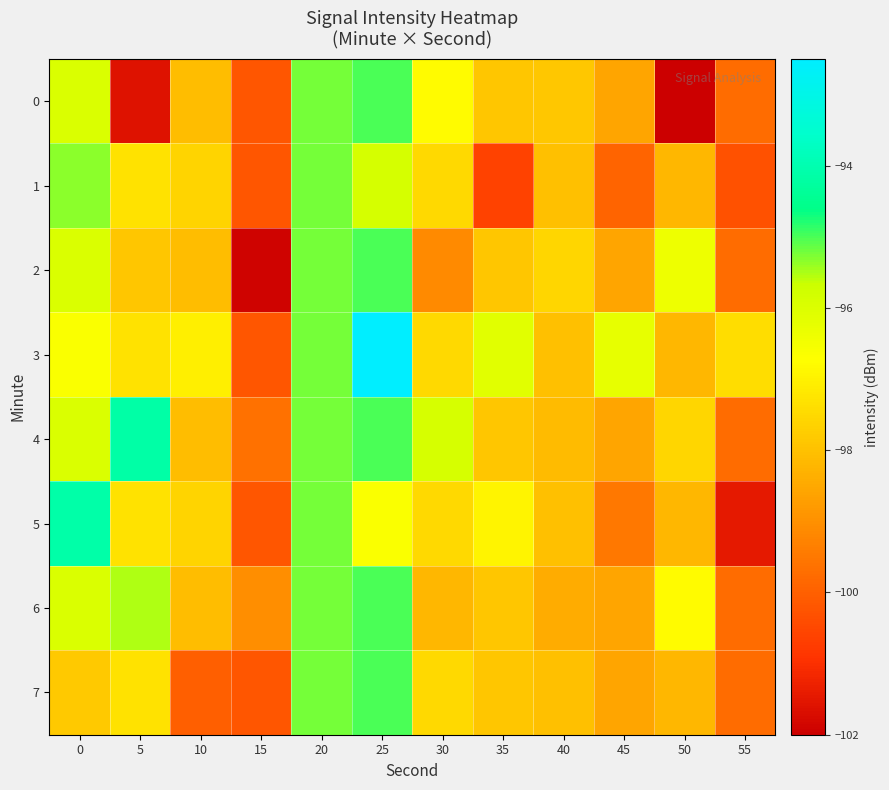

Rank the series by their maximum value, from lowest to highest.

1, 0, 2, 6, 7, 4, 5, 3